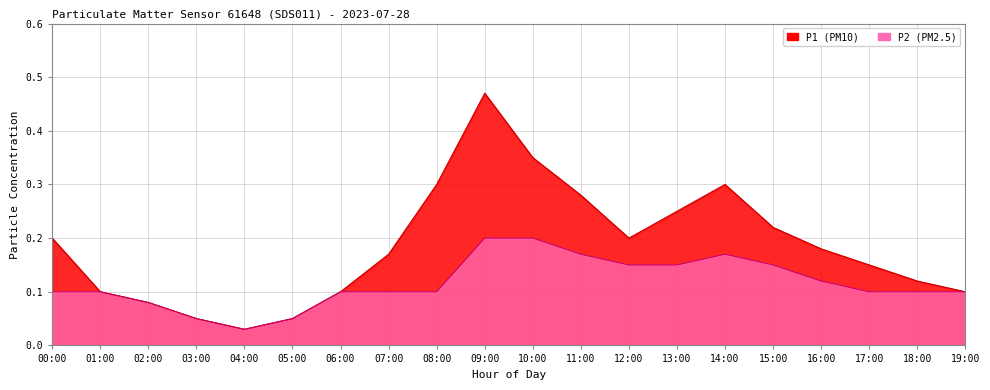

The value of P2 at 12:00 is 0.2. True or false?

False